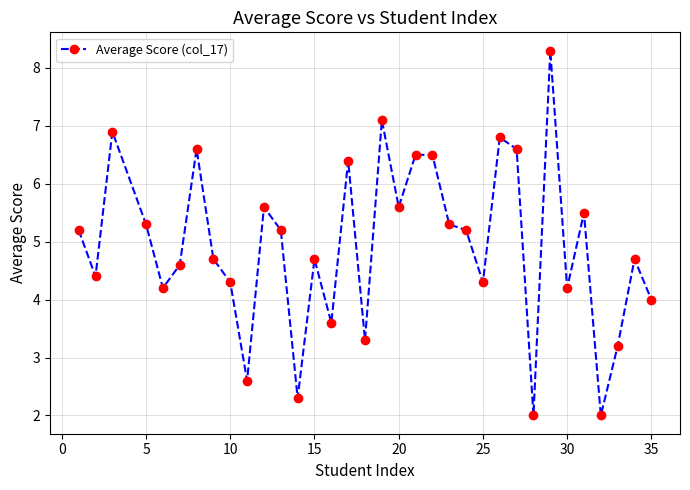

What is the value of the 14th point from the left?

4.7